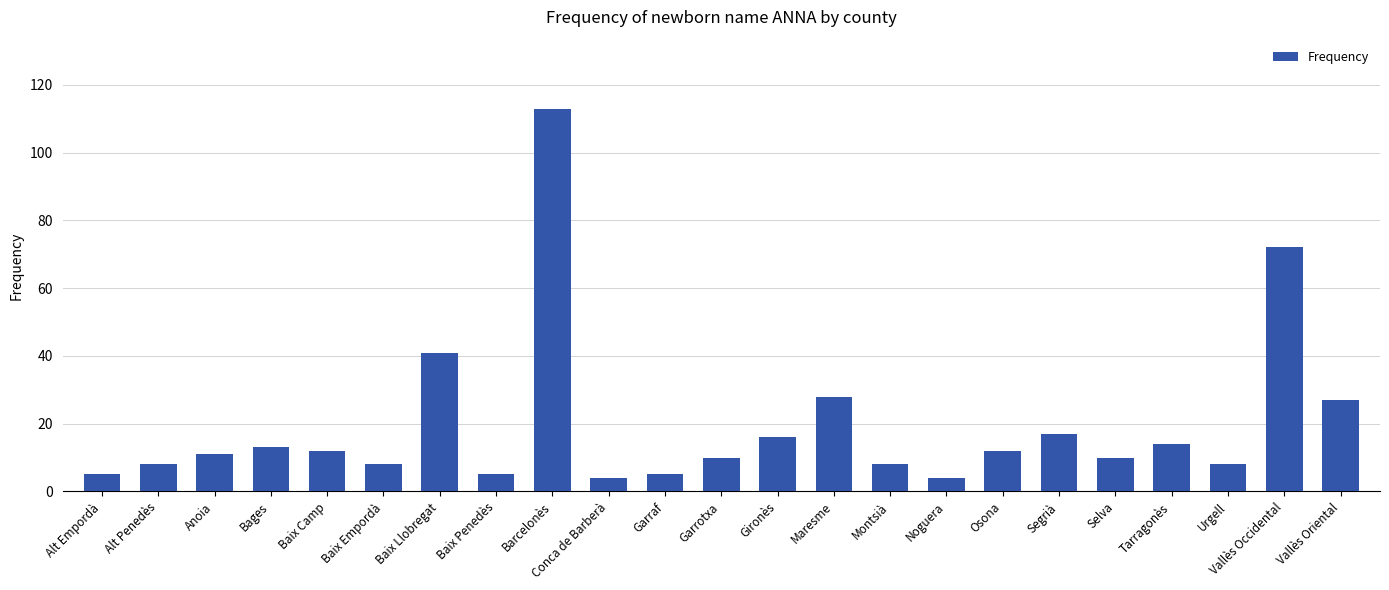

Where is the data nearest to the value 58?

Vallès Occidental